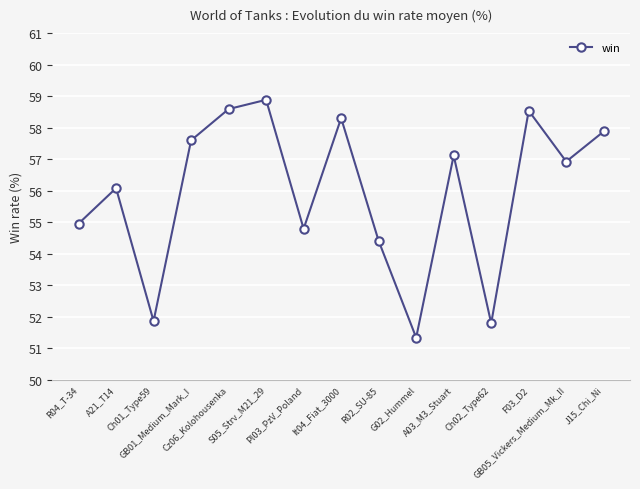

What is the sum of all values?

839.1